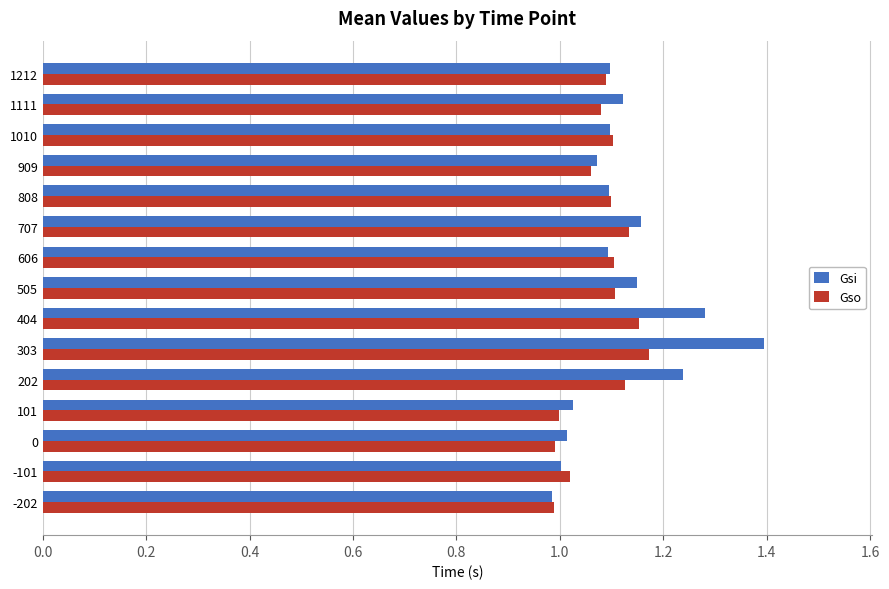

Which series has the largest range (max minus min)?

Gsi